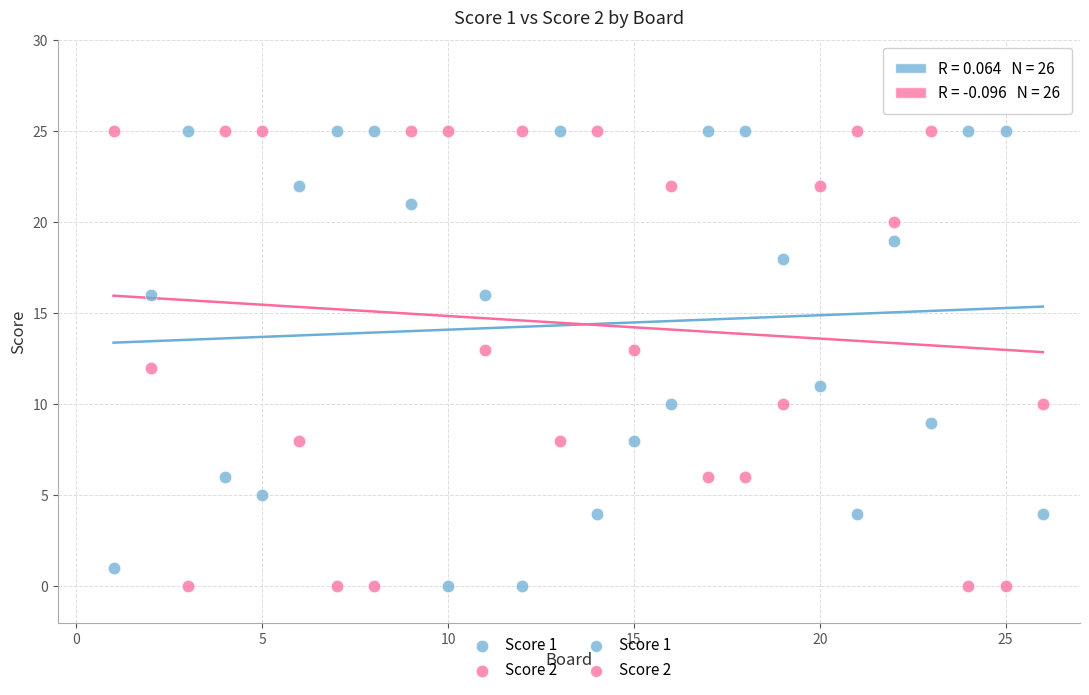

Across all data points, what is the range of Y values (max minus min)?

25